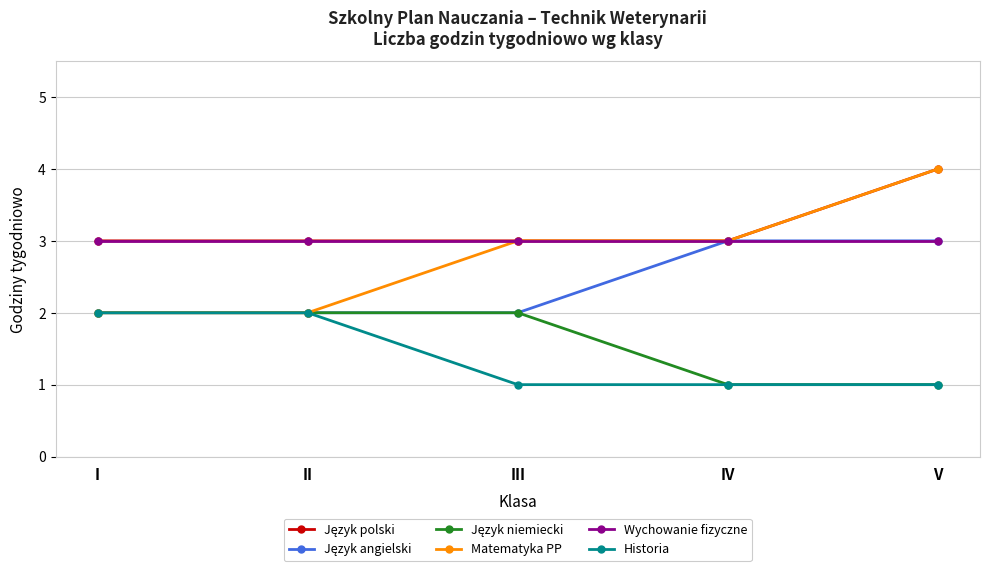

What is the value of the Wychowanie fizyczne point at the 5th from the left?

3